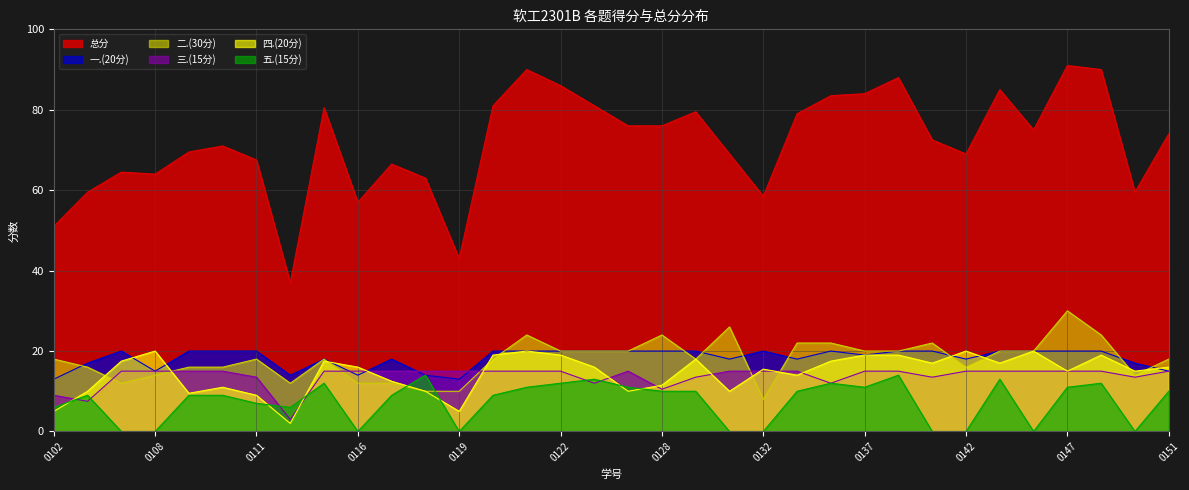

Which series has the largest range (max minus min)?

总分